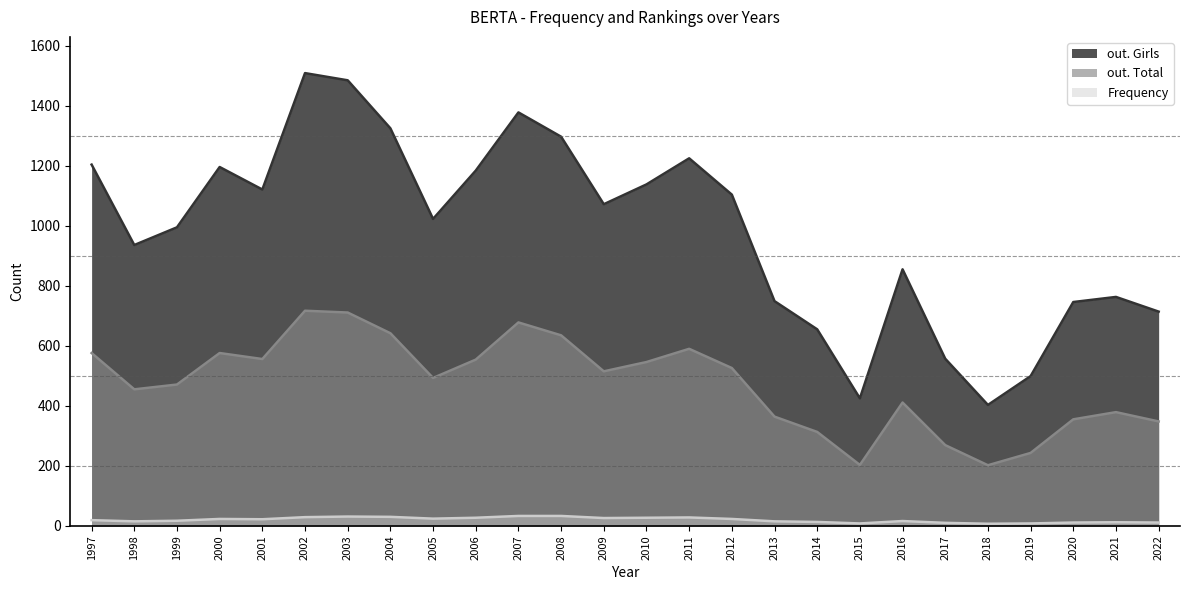

What are all the series names shown in the legend?

out. Girls, out. Total, Frequency